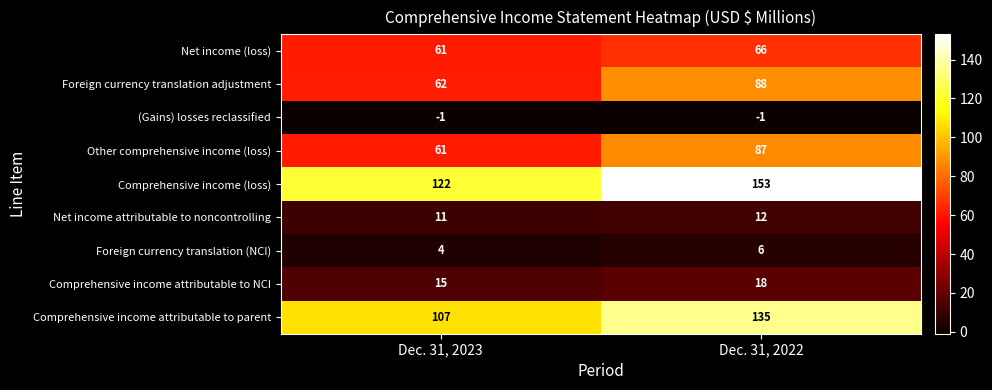

How many data points does each series have?

2